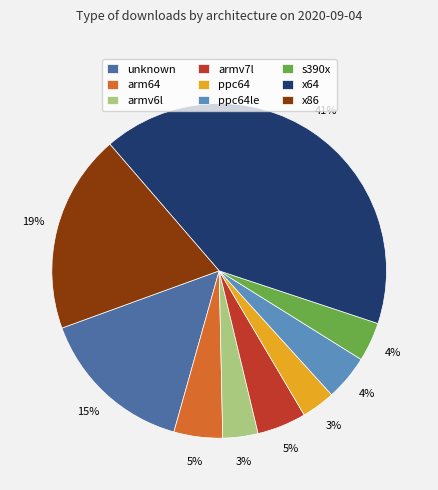

Which slice is the largest?

x64